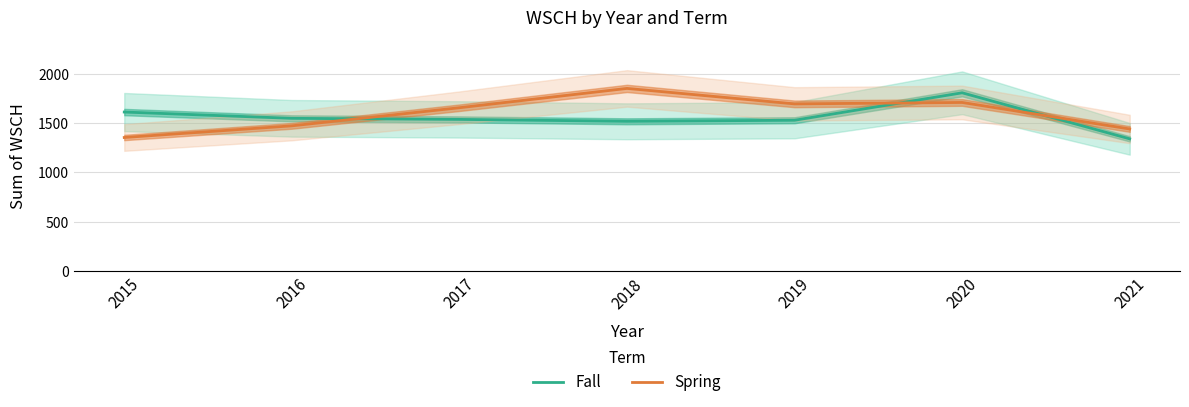

What is the total value across all series at 2016?

3018.1